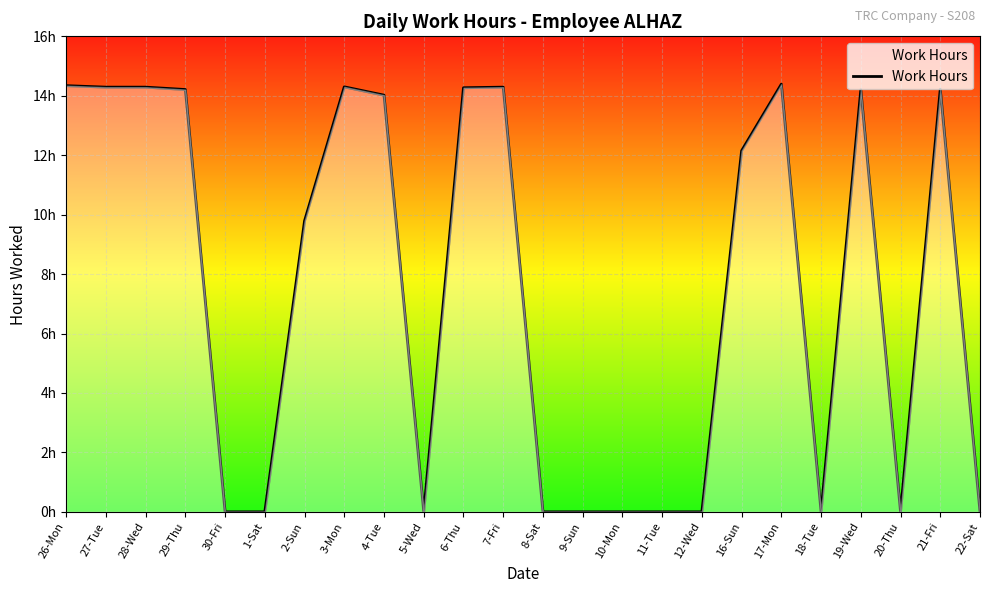

Does the chart have visible grid lines?

Yes